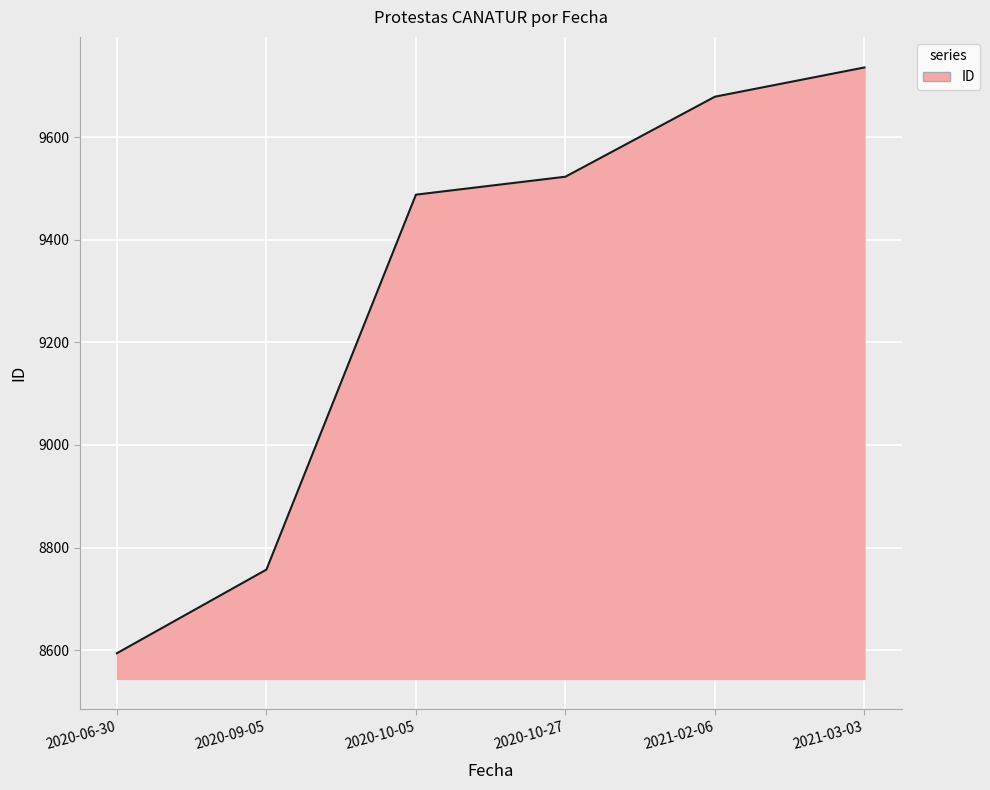

Reading left to right, what are all the values shown in this chart?

8594	8757	9488	9523	9679	9736